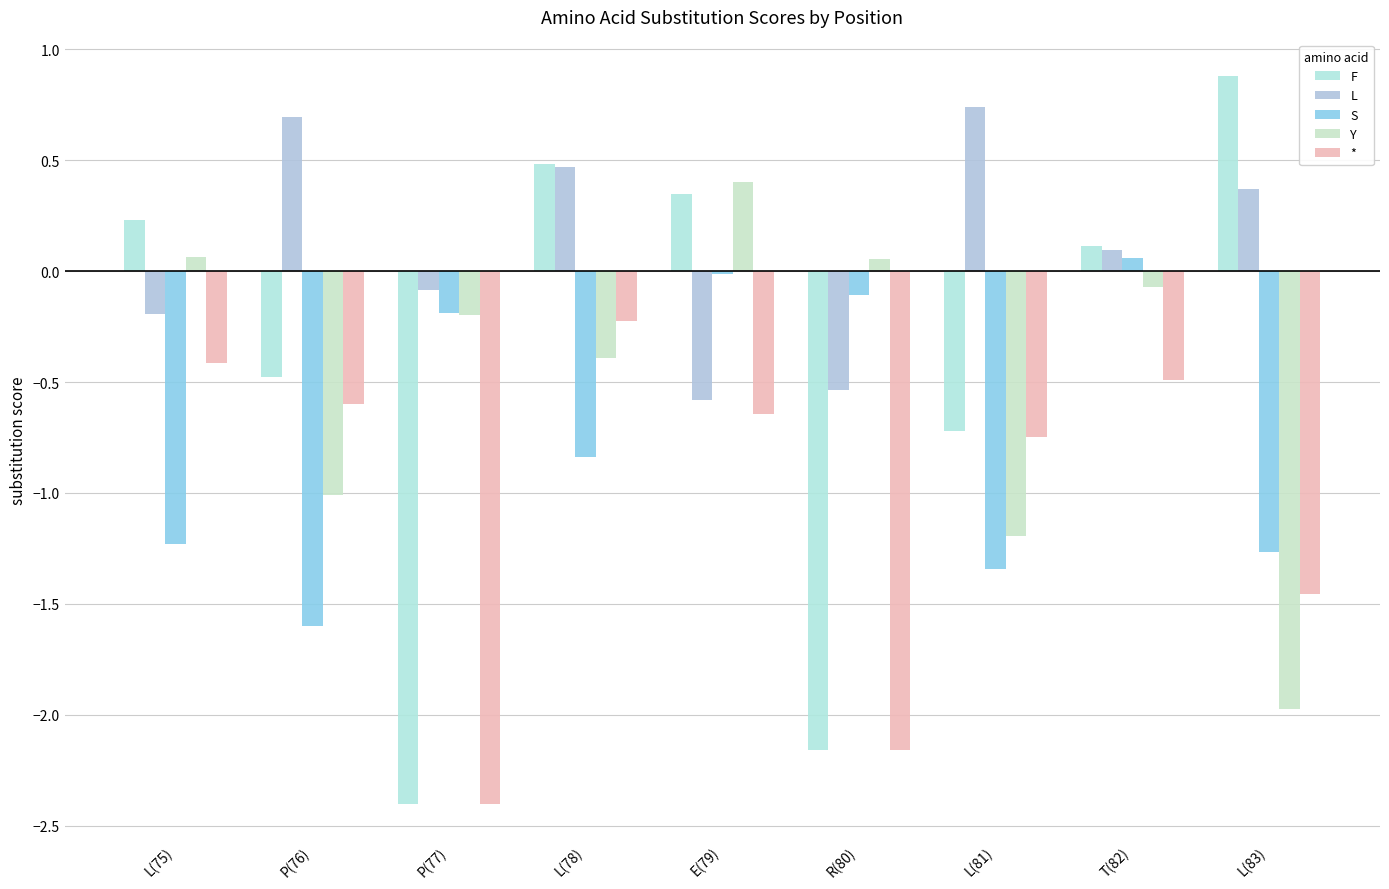

What is the label of the 7th bar from the right?

P(77)